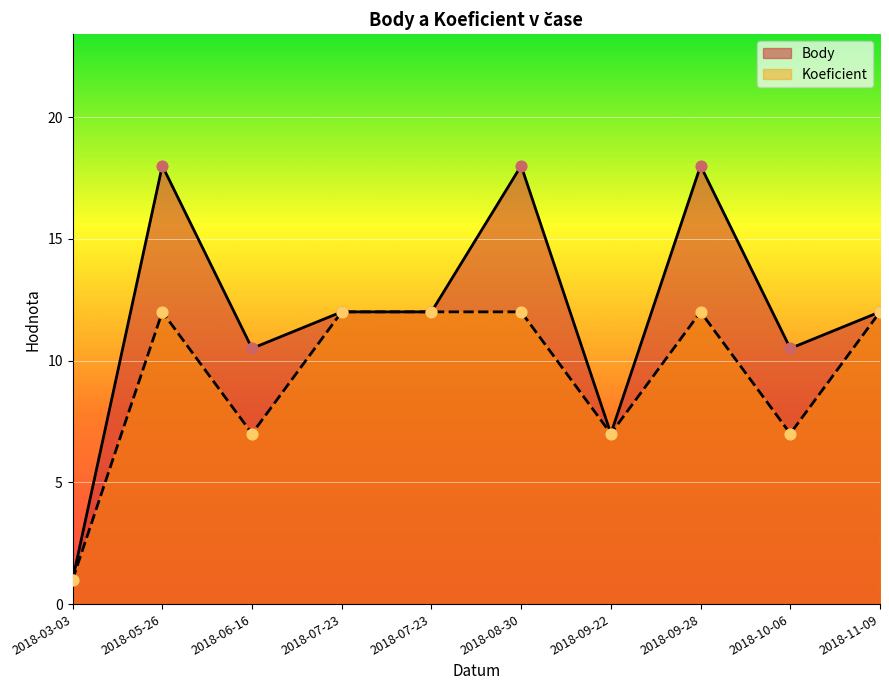

Which series has the largest total across all categories?

Body